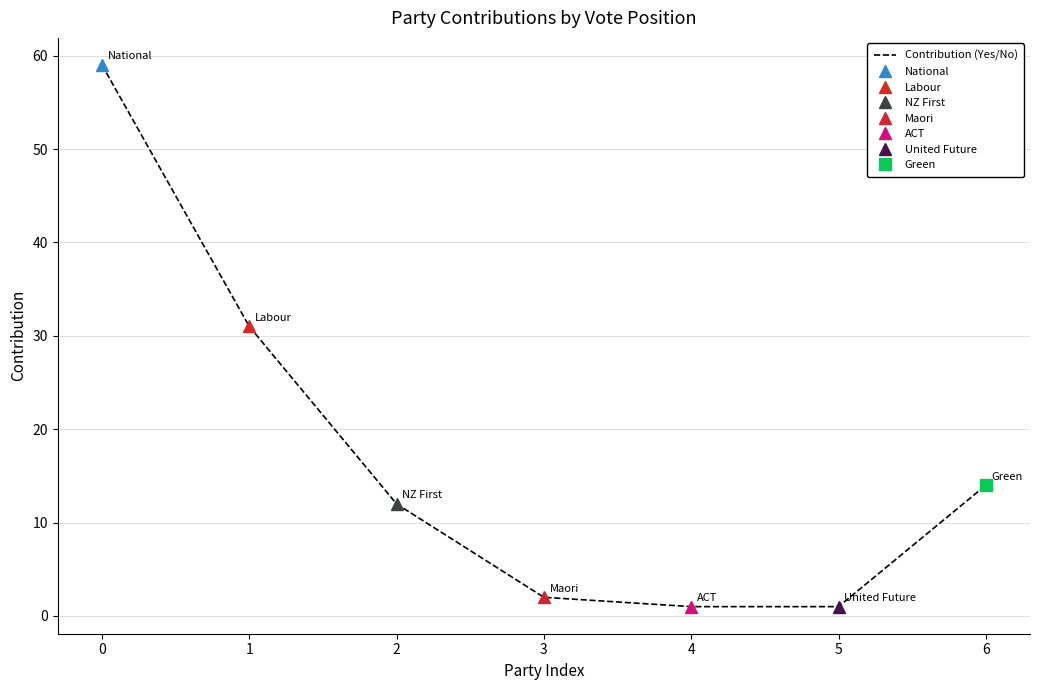

Does the chart display data point markers on the line(s)?

Yes